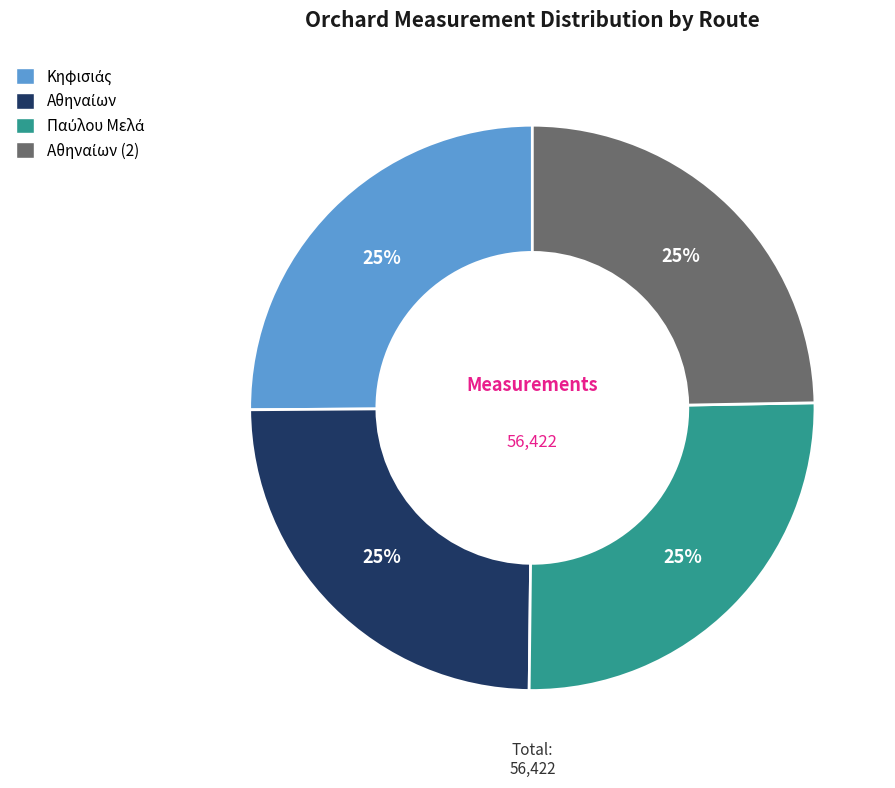

To the nearest percent, what is the average slice percentage?

25%